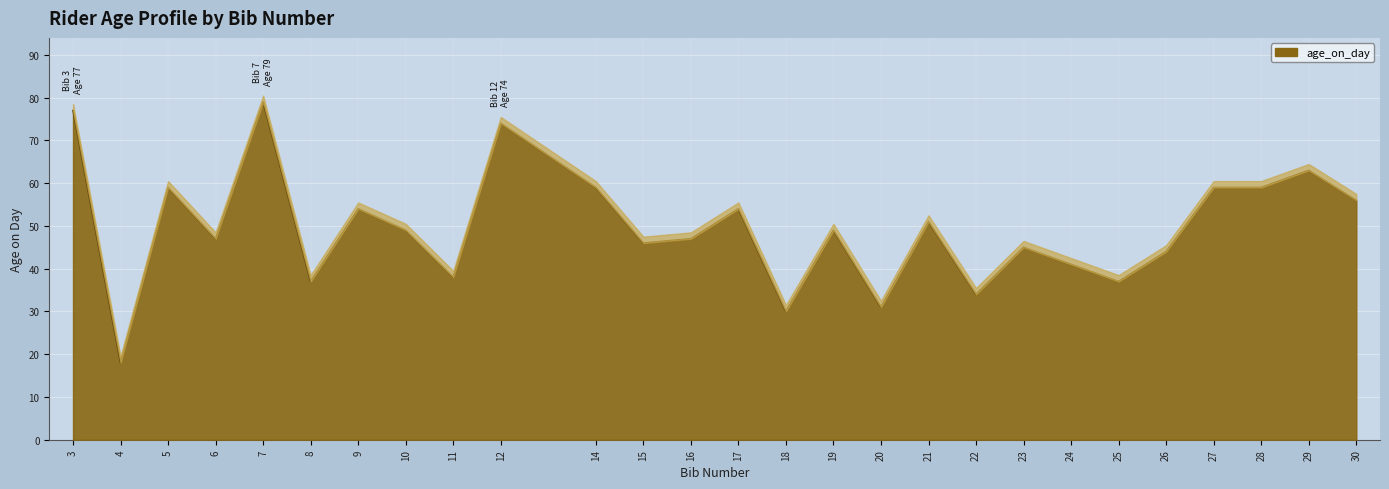

What is the minimum value shown in the chart?

18